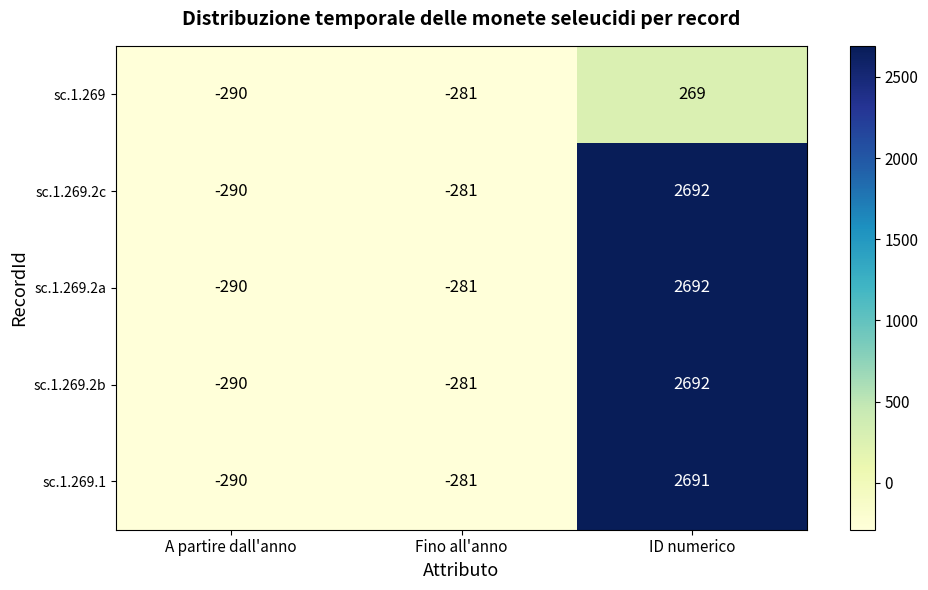

At which label is sc.1.269.2b closest to 1201?

Fino all'anno